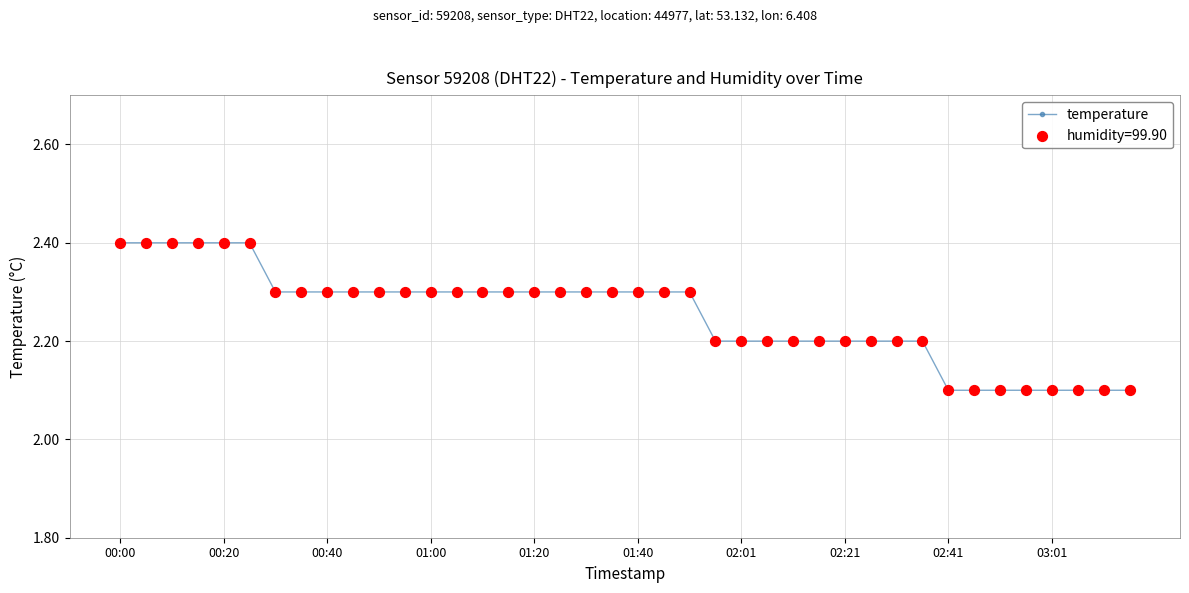

How many values are between 2 and 3?

40